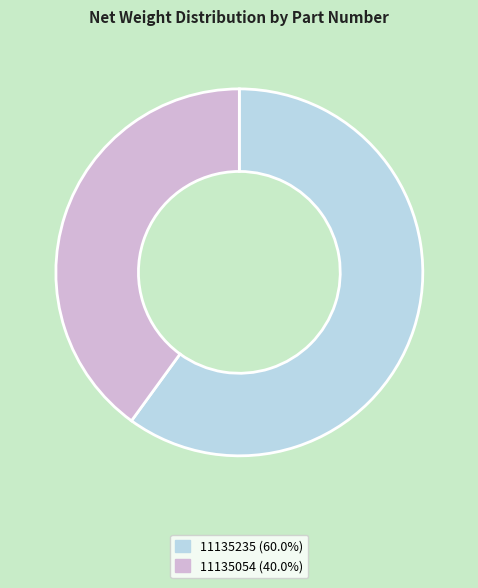

Combined, do 11135235 and 11135054 account for over 50%?

Yes